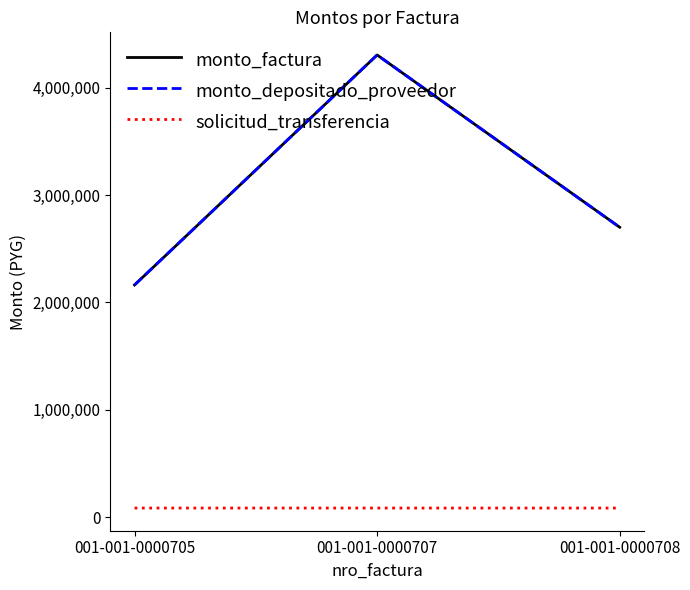

Does the chart display data point markers on the line(s)?

No